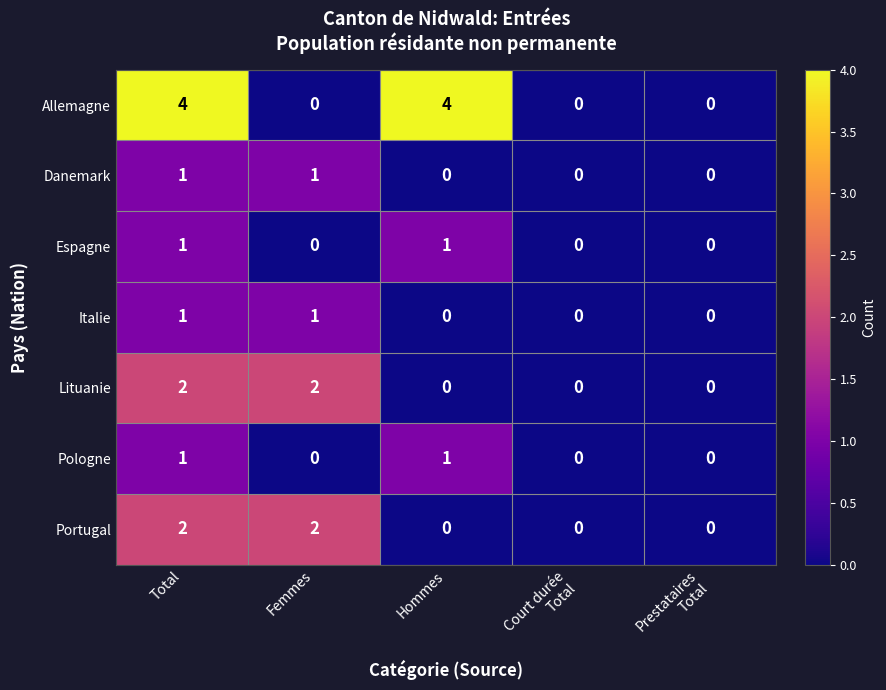

What is the total value across all series at Femmes?

6